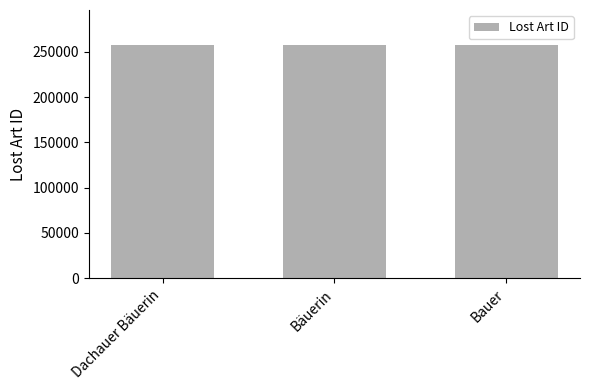

What is the greatest value displayed?

257530